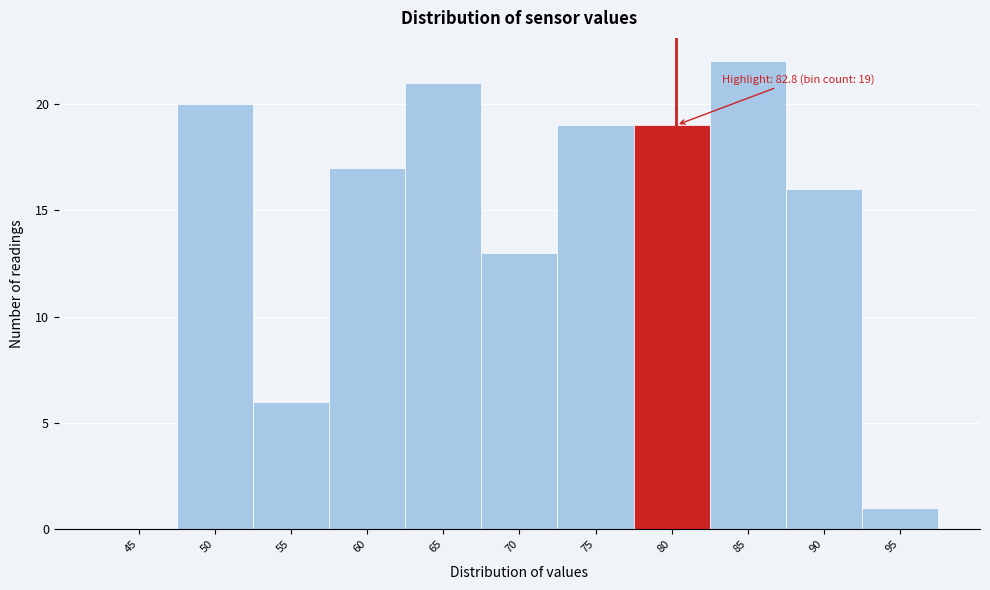

Reading left to right, extract all data points from this chart.

45=0	50=20	55=6	60=17	65=21	70=13	75=19	80=19	85=22	90=16	95=1